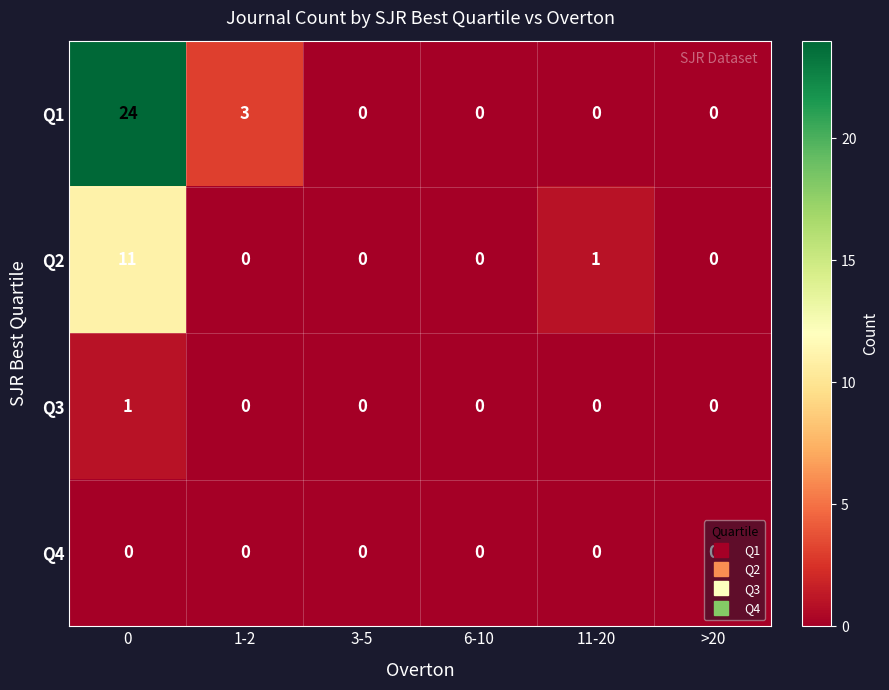

True or false: Q1 has a value of 11 at 6-10.

False